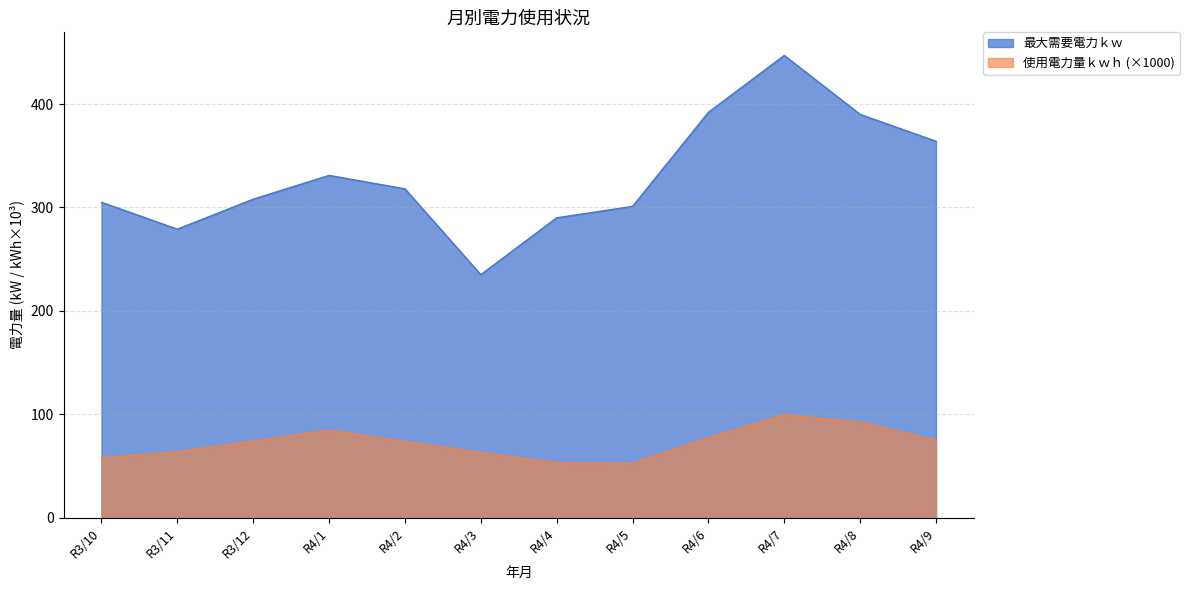

What is the difference between the 使用電力量ｋｗｈ values at R3/10 and R4/6?

19.5